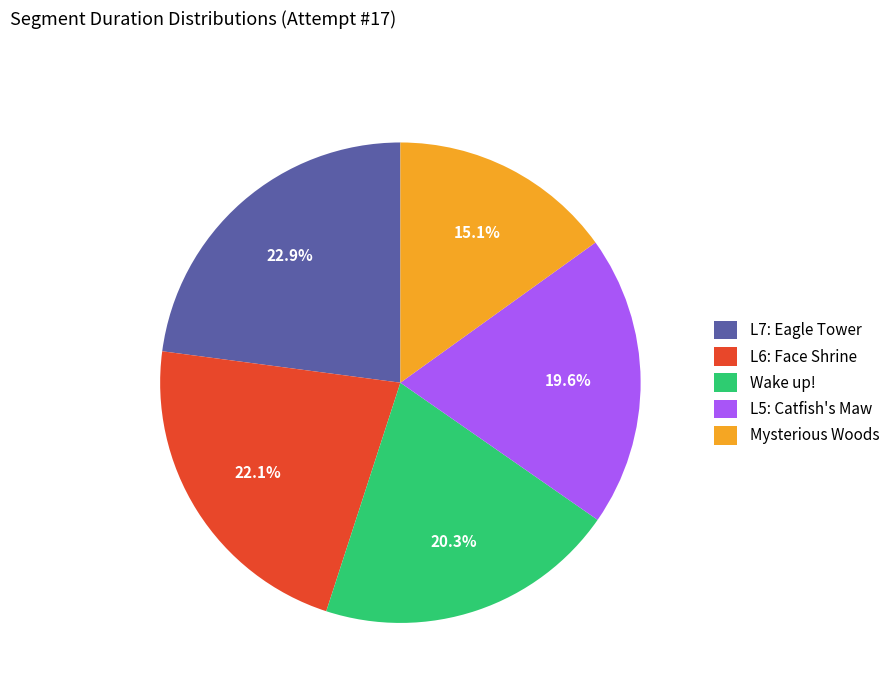

Rank the categories by value from lowest to highest.

Mysterious Woods, L5: Catfish's Maw, Wake up!, L6: Face Shrine, L7: Eagle Tower